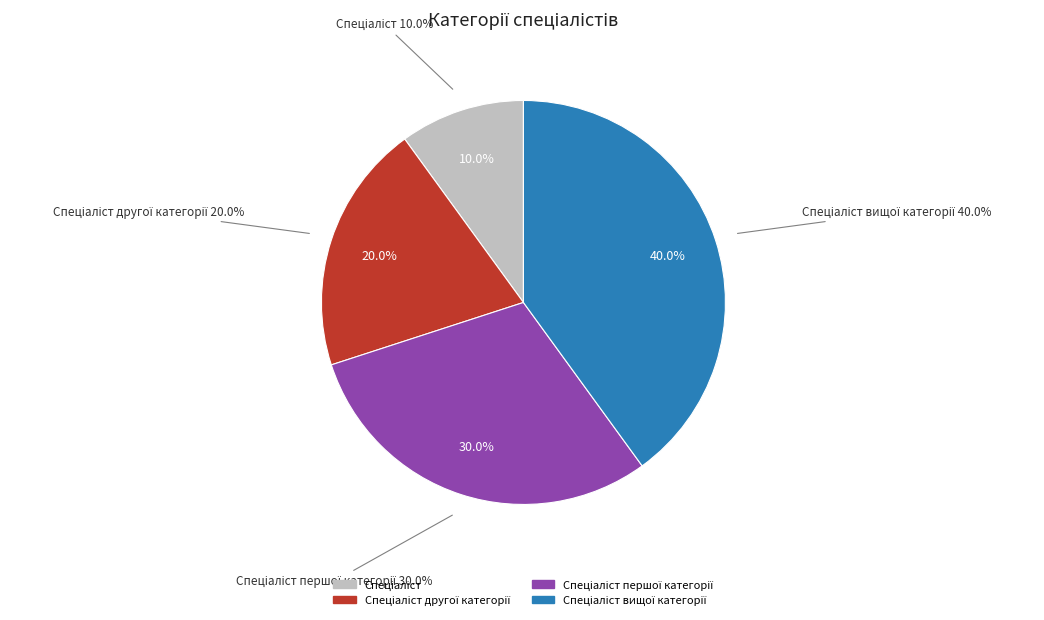

Which category has the smallest portion of the pie?

Спеціаліст